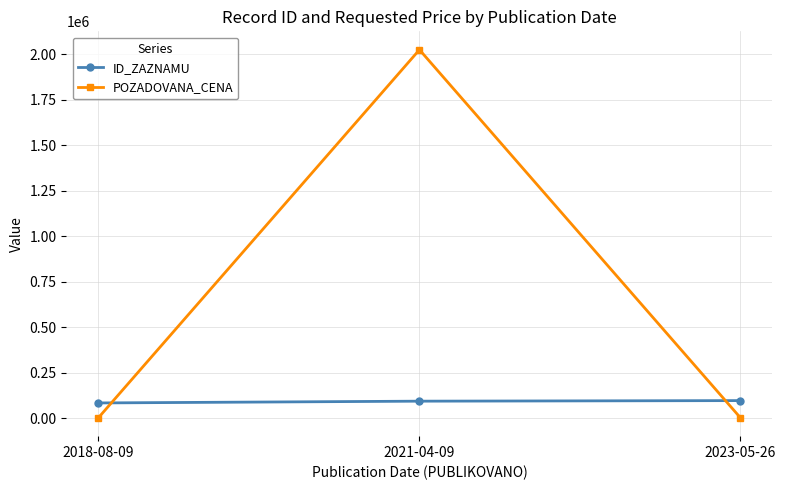

Is this an area chart (filled region under the line)?

No